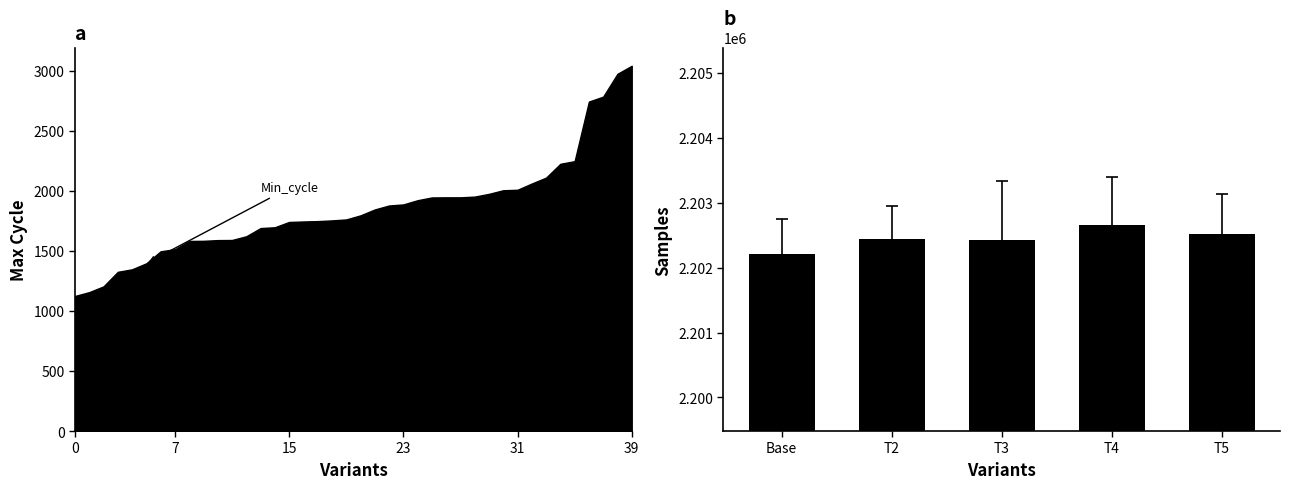

What is the difference between the maximum and minimum values?

441.1